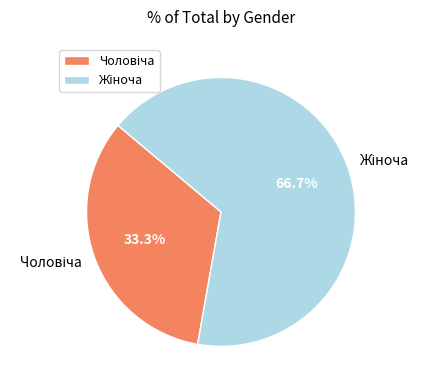

Does any single category account for the majority?

Yes